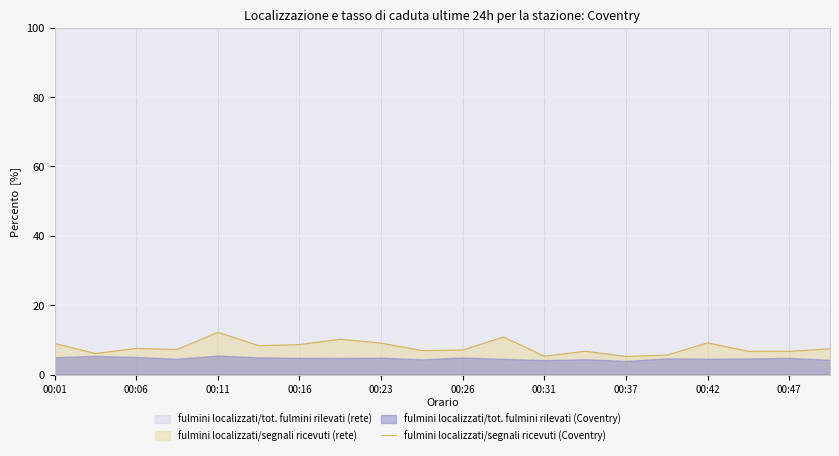

The value of fulmini localizzati/segnali ricevuti (Coventry) at 00:06 is 7.5. True or false?

True